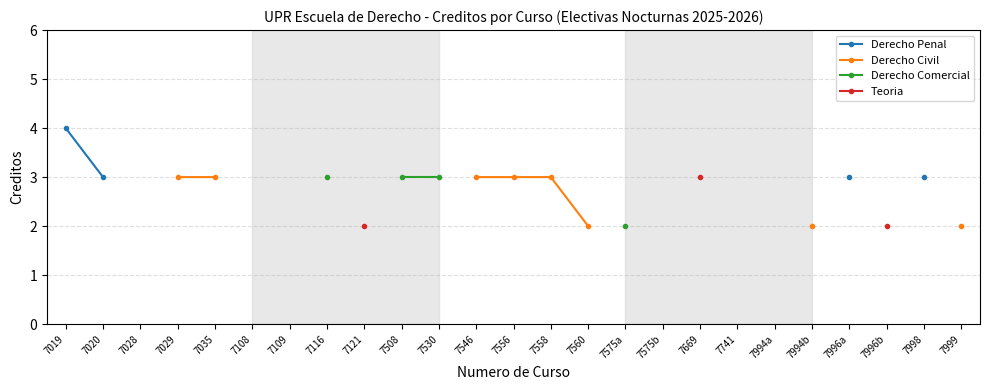

True or false: Teoria and Derecho Penal intersect in this chart.

False